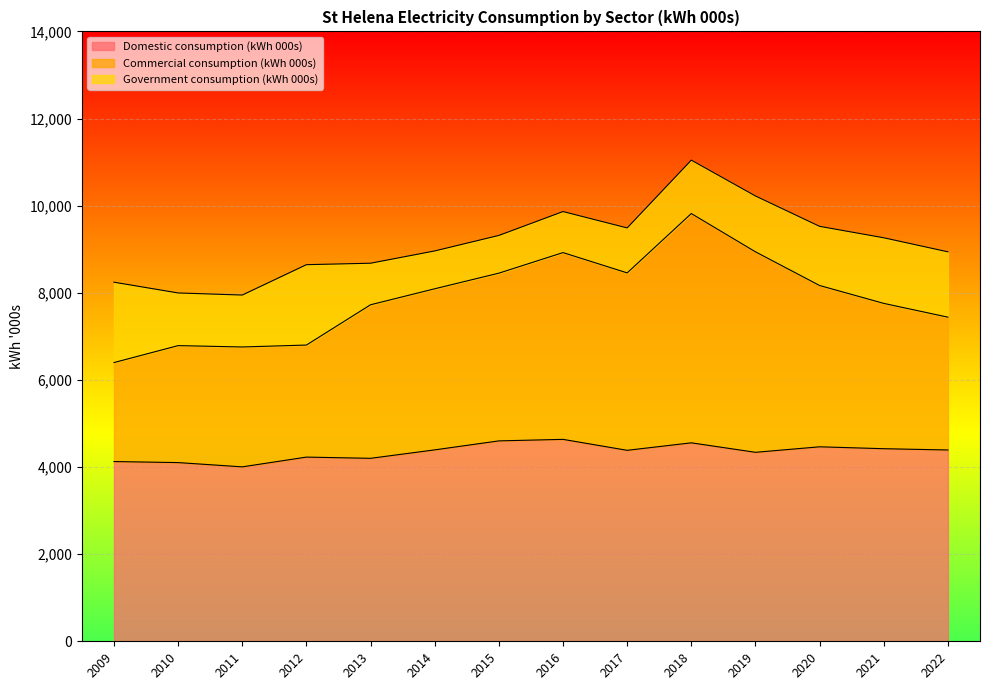

Is the value of Commercial consumption (kWh 000s) at 2019 greater than the value of Domestic consumption (kWh 000s) at 2016?

Yes